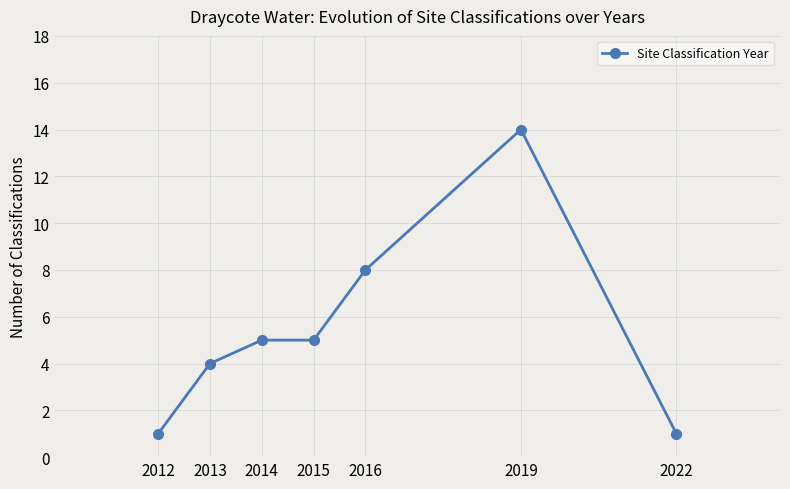

What is the change in value from 2012 to 2016?

+7